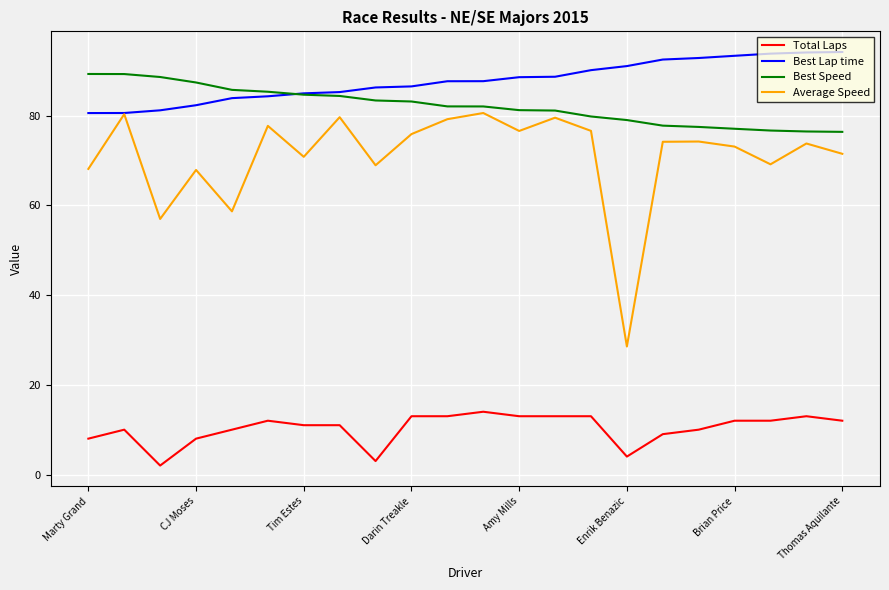

Which series has the widest spread of values?

Average Speed